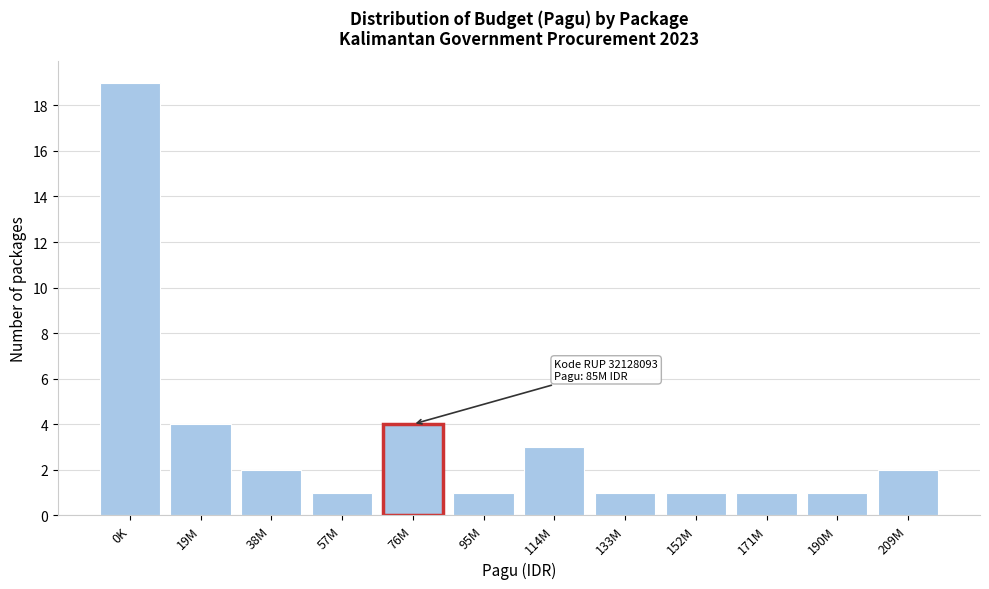

Reading right to left, extract all data points from this chart.

209M=2	190M=1	171M=1	152M=1	133M=1	114M=3	95M=1	76M=4	57M=1	38M=2	19M=4	0K=19